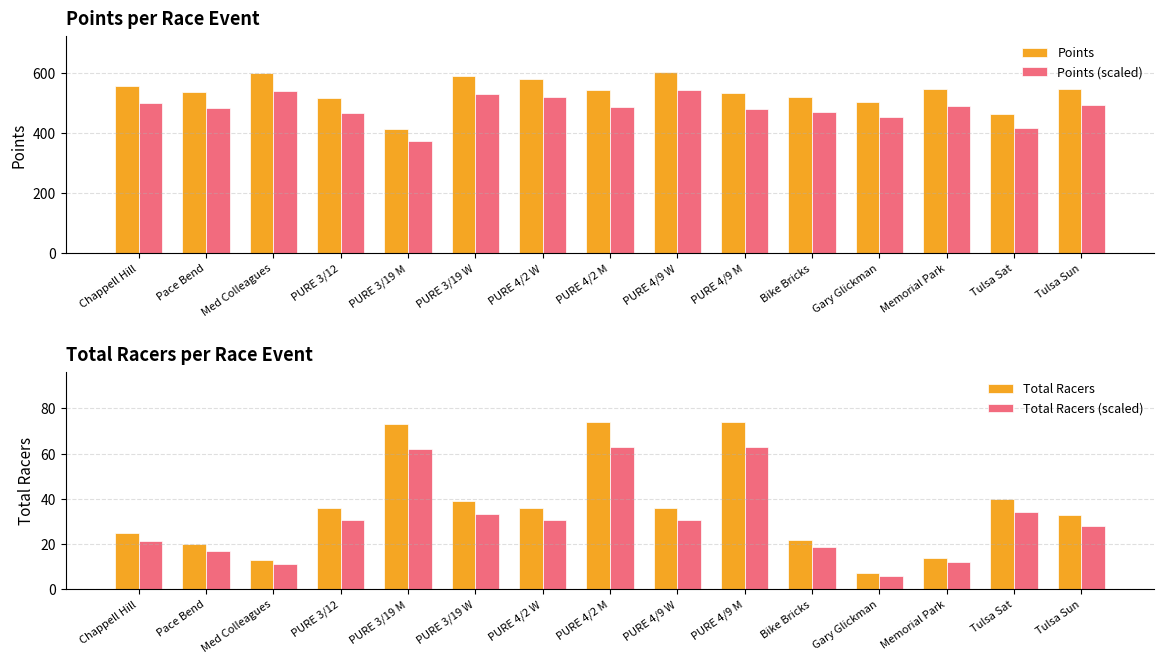

What is the difference between the second highest and minimum values in the Points series?

183.6